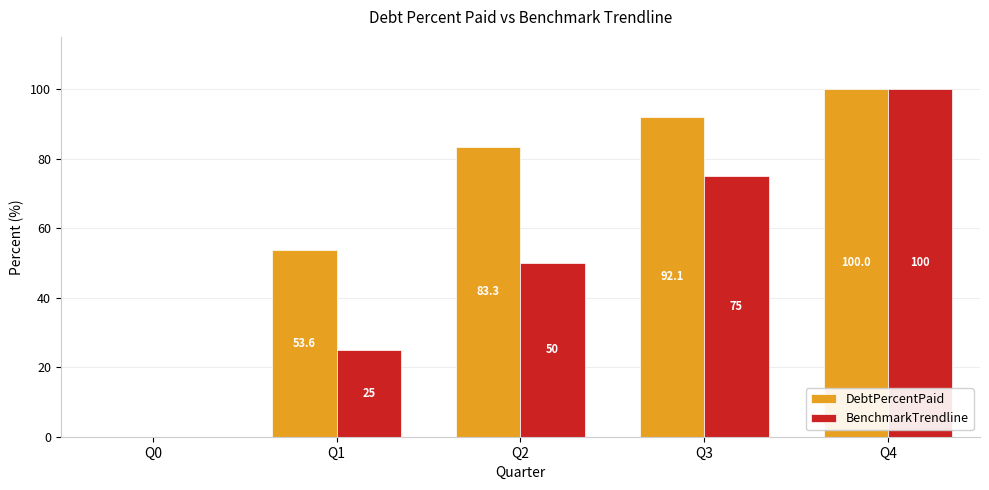

At which label does DebtPercentPaid first exceed 83?

Q2